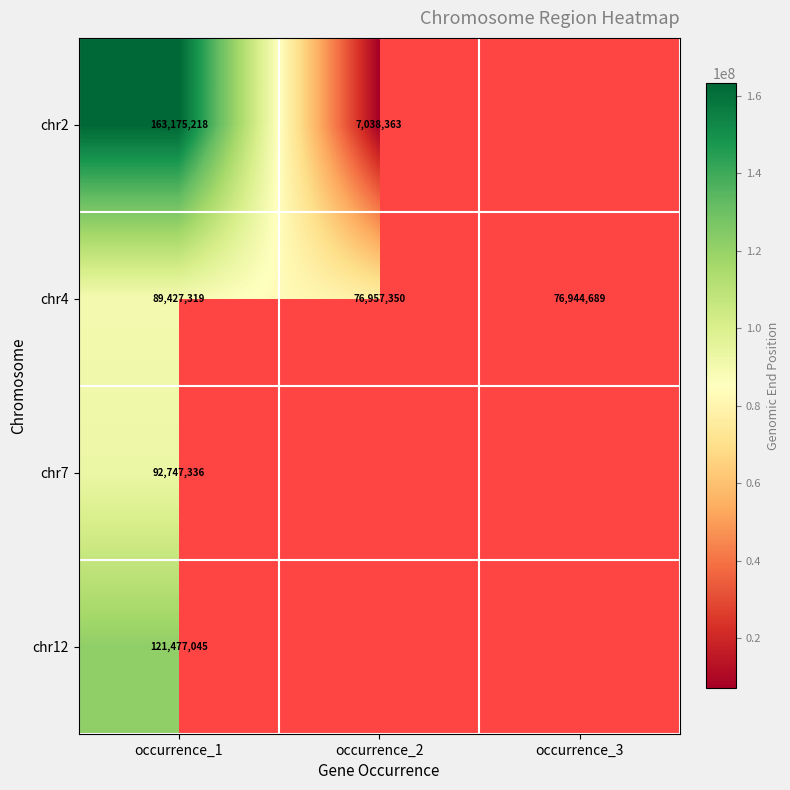

What is the spread (max minus min) of values at occurrence_2?

69918987.0